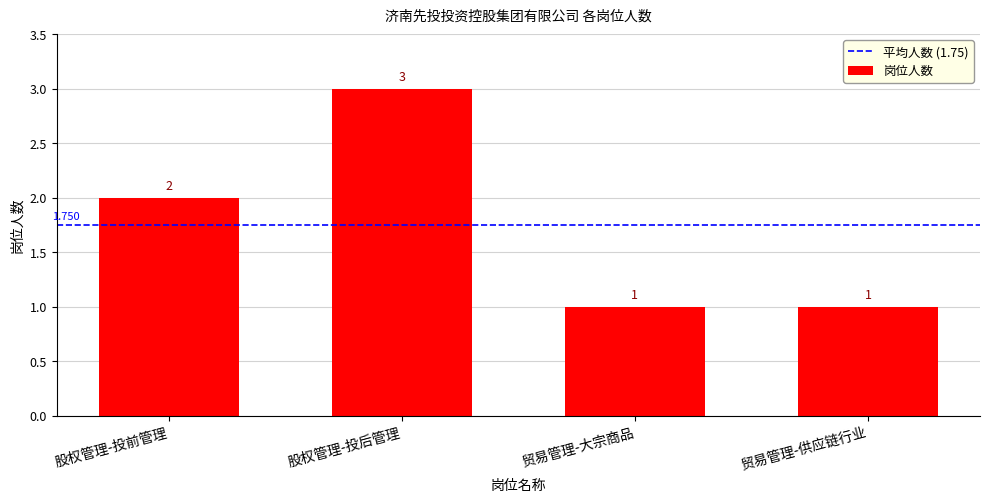

Reading left to right, transcribe all the data shown in this chart.

2	3	1	1